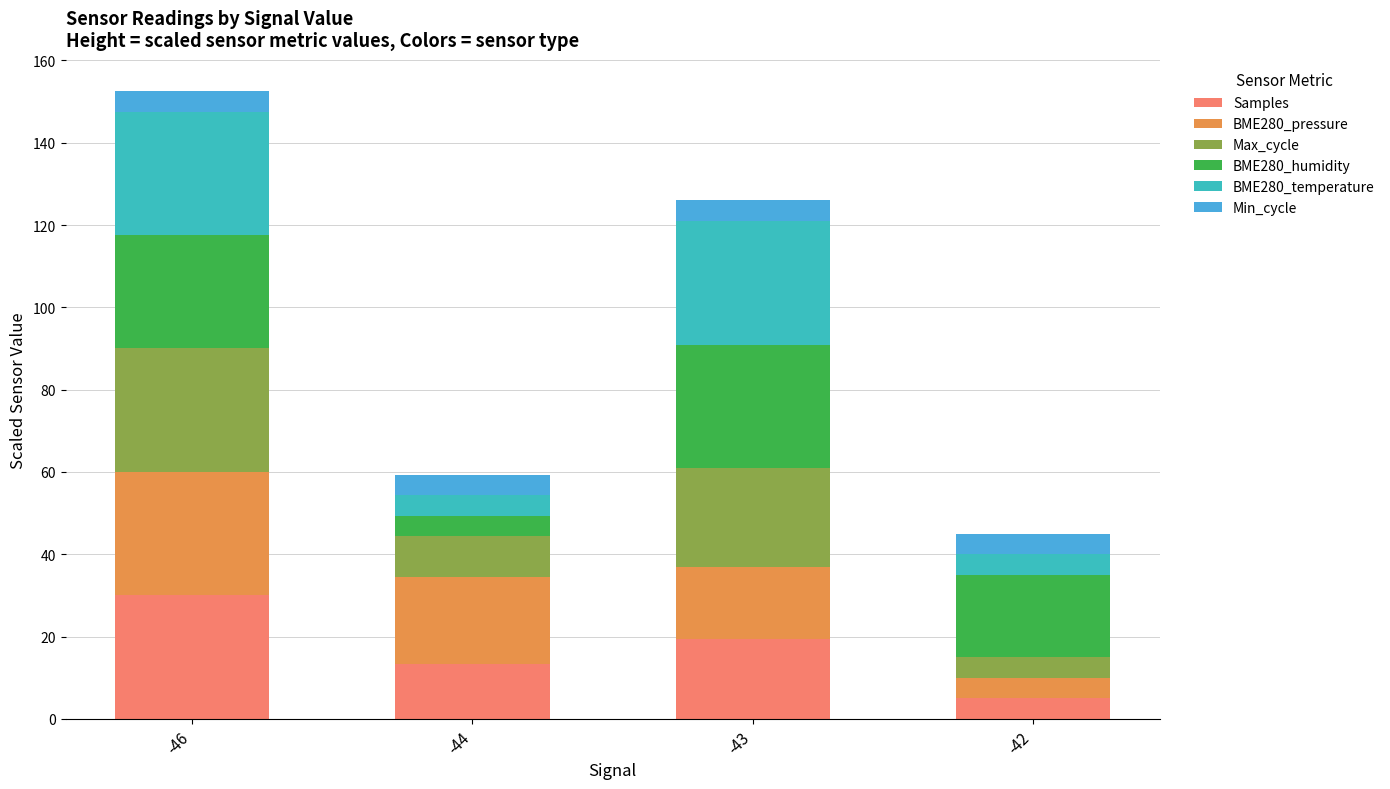

Does the chart contain any negative values?

No